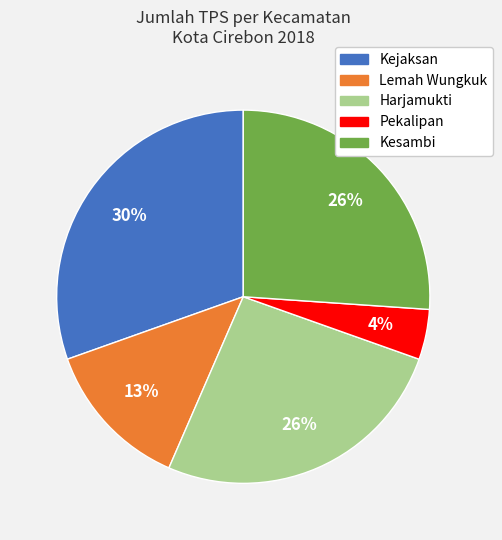

Which slice is the largest?

Kejaksan